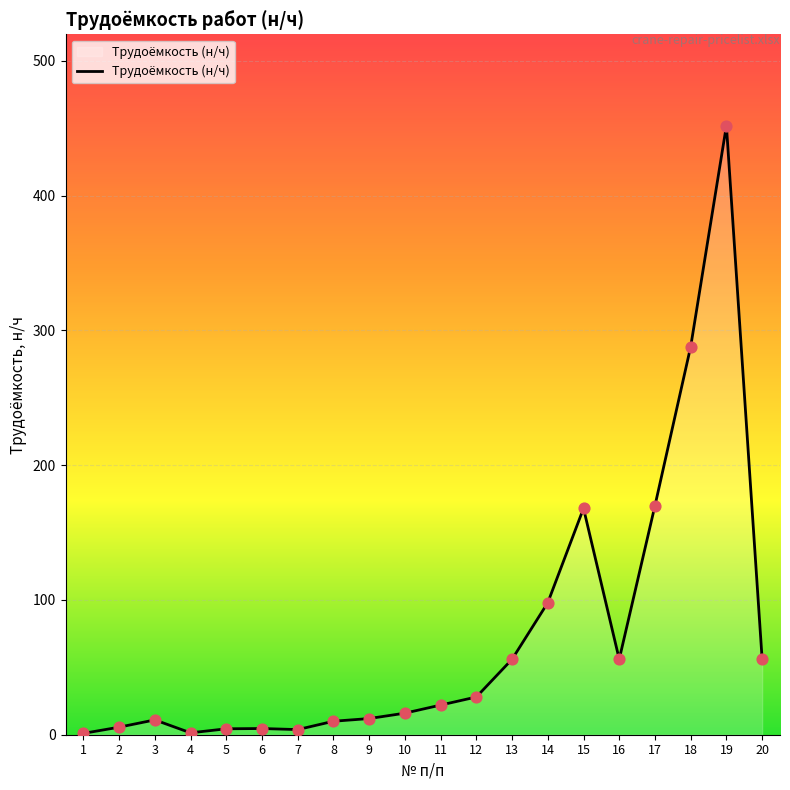

What is the change in value from 1 to 5?

+3.4